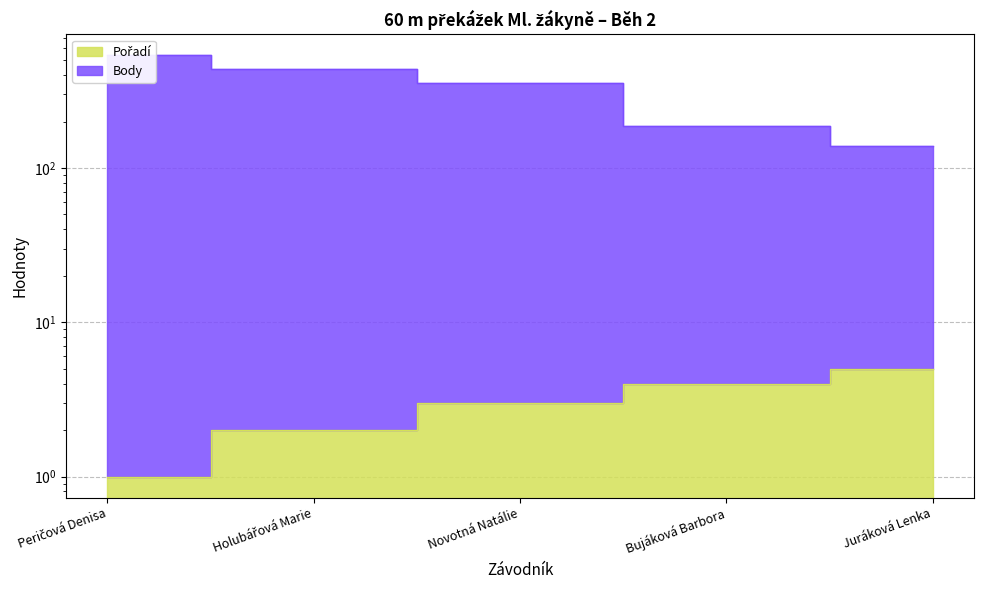

What is the difference between the highest and lowest values at Bujáková Barbora?

183